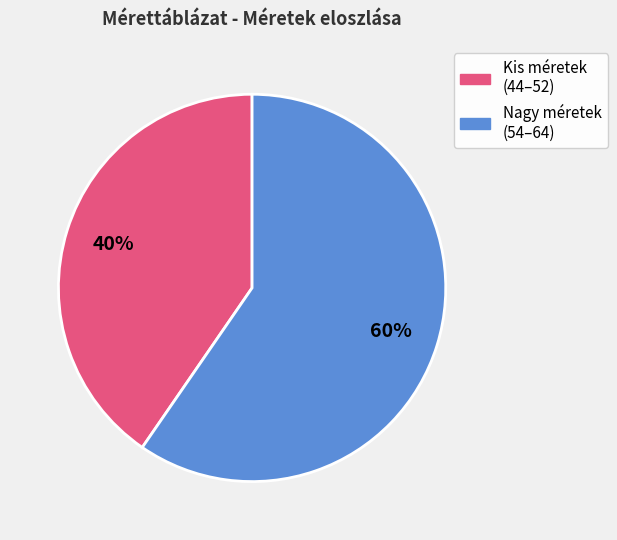

To the nearest percent, what is the average slice percentage?

50%